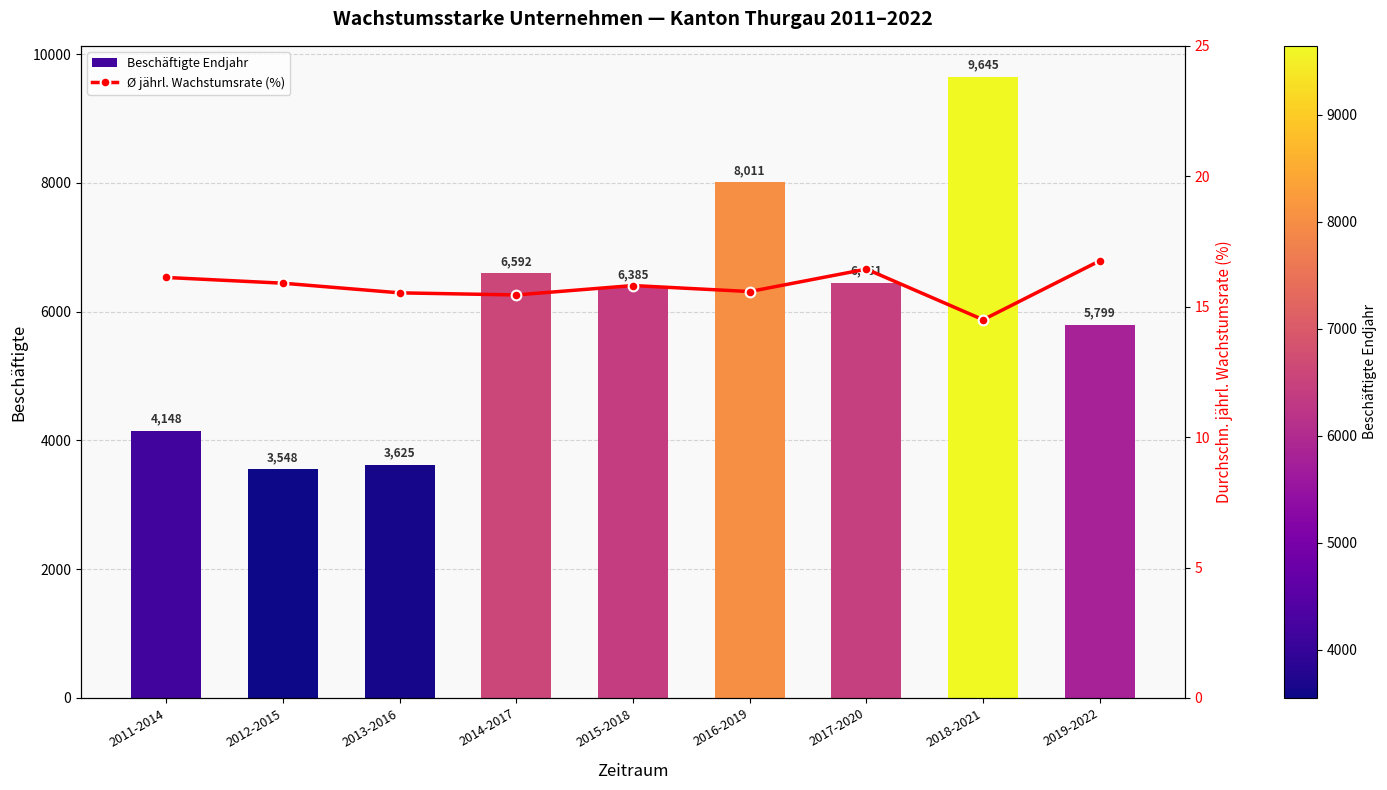

What are all the series names shown in the legend?

Beschäftigte Endjahr, Ø jährl. Wachstumsrate (%)